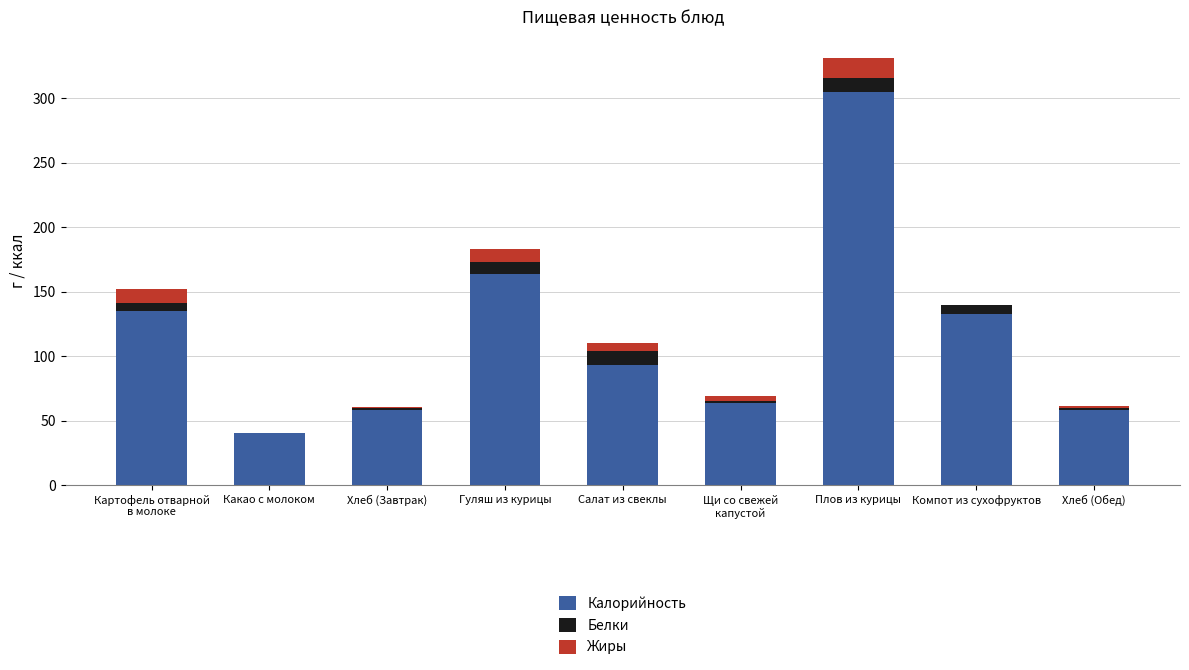

What is the maximum value for Калорийность?

305.0